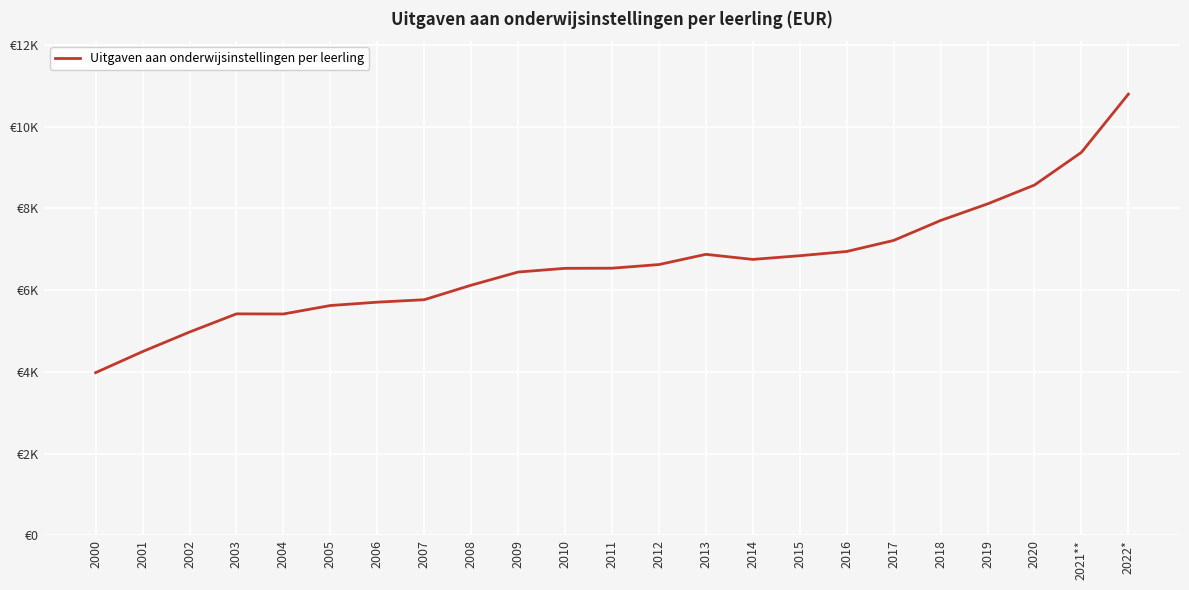

Reading right to left, transcribe all the data shown in this chart.

2022*=10794	2021**=9370	2020=8570	2019=8109	2018=7703	2017=7215	2016=6945	2015=6841	2014=6751	2013=6875	2012=6625	2011=6536	2010=6533	2009=6442	2008=6120	2007=5765	2006=5705	2005=5623	2004=5416	2003=5419	2002=4974	2001=4496	2000=3981